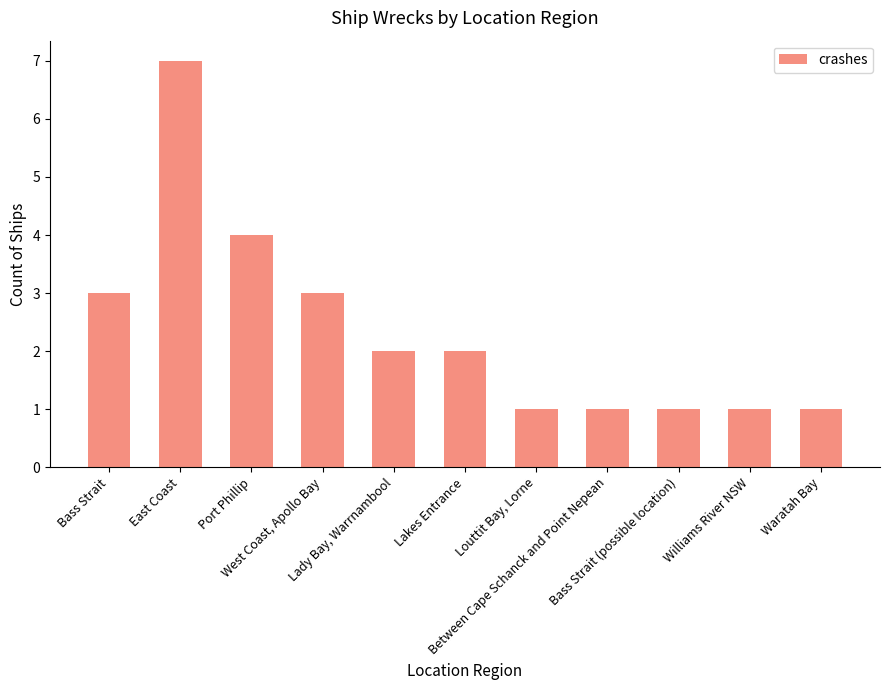

What is the difference between the maximum and second lowest values?

6